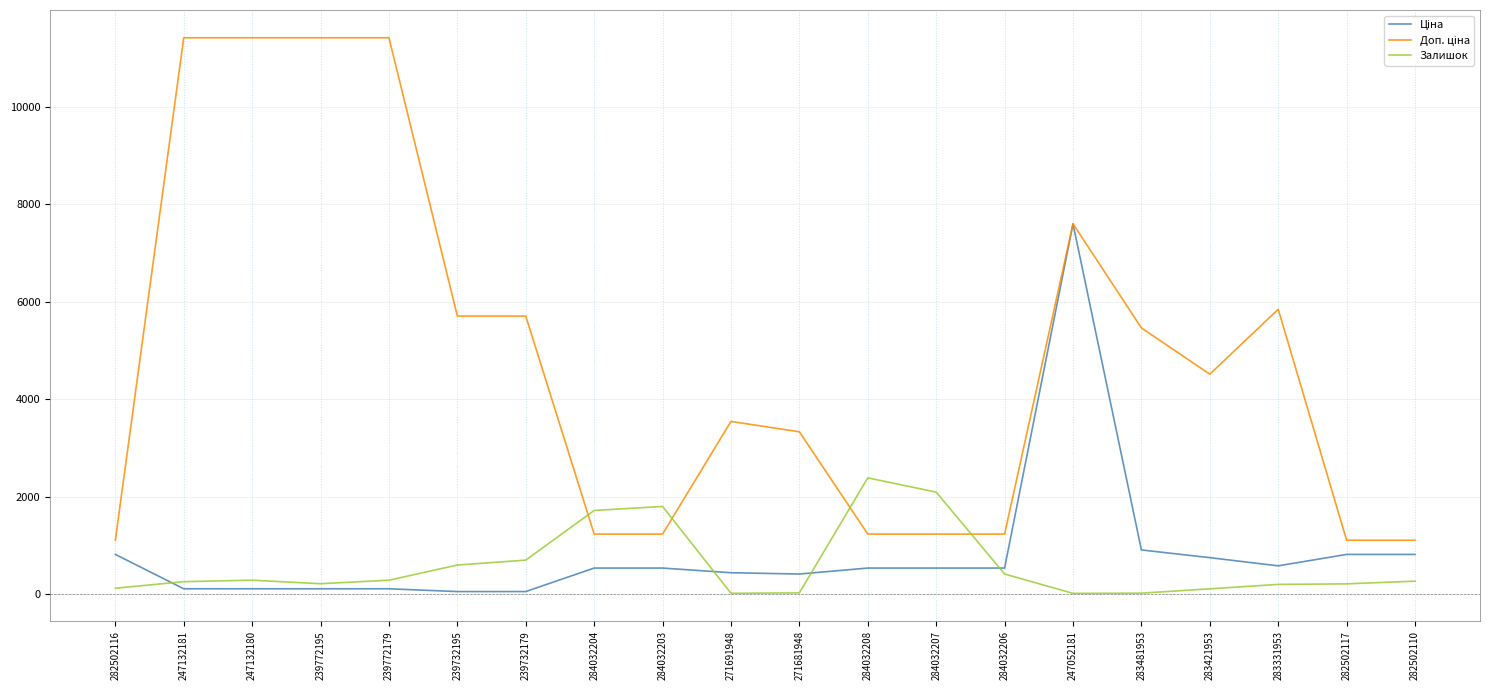

What is the minimum value shown in the chart?

20.0